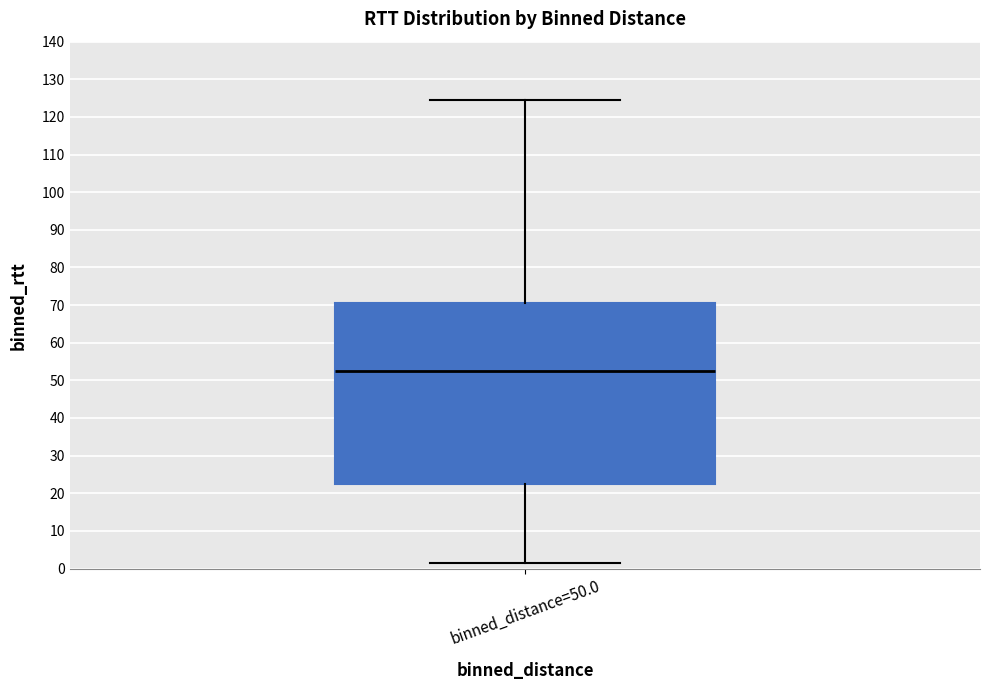

Read this box plot against the y-axis: the position of the median line, the range covered by the box, and the ends of both whiskers. The values are not printed on the chart, so give them approximately, as read against the axis.

median 53, box 23 to 71, whiskers 2 to 125